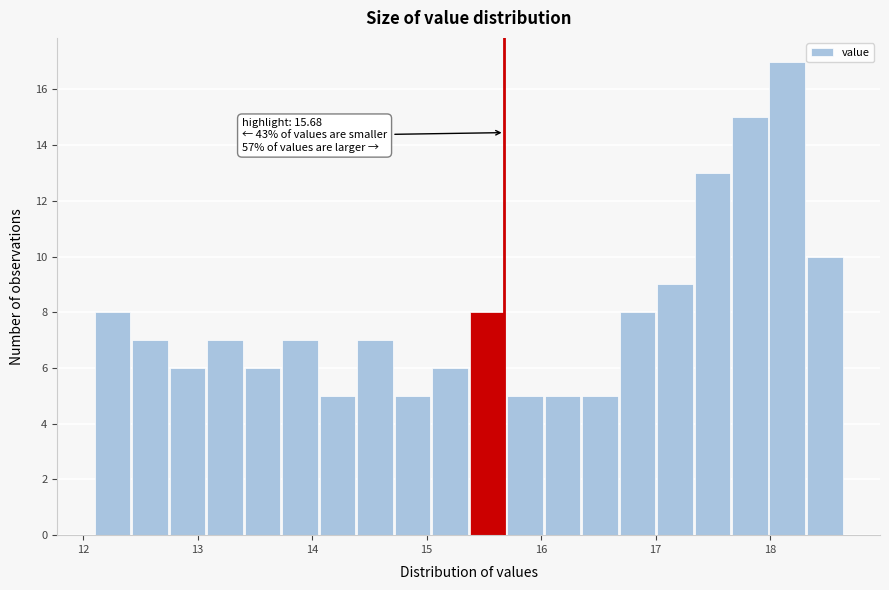

Around what value on the x-axis is the tallest bar? Give the approximate position of its centre, as read against the axis.

18.2